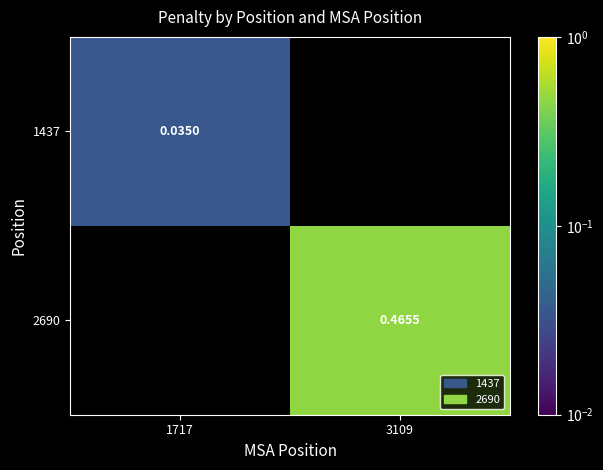

List the labels in order of 1437 value, largest first.

1717, 3109